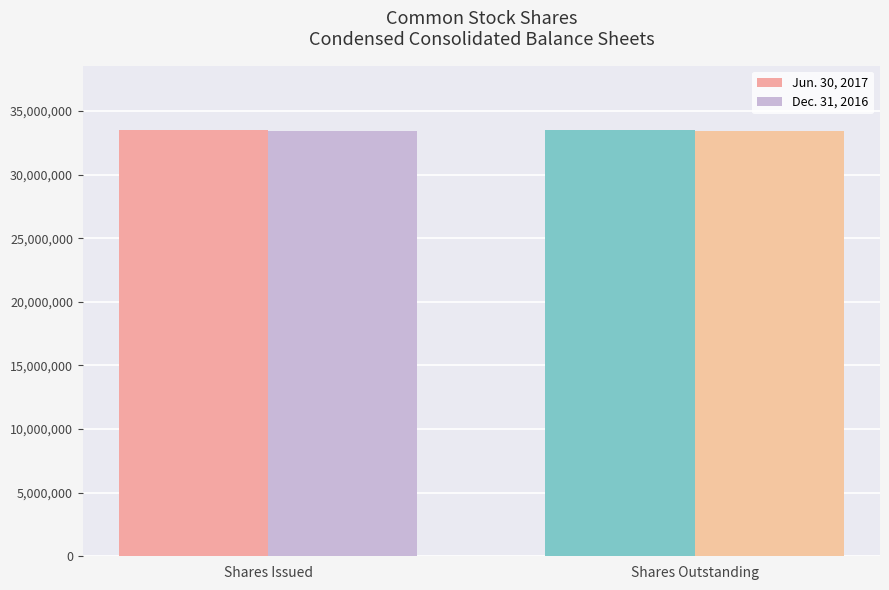

What is the spread (max minus min) of values at Shares Outstanding?

70000